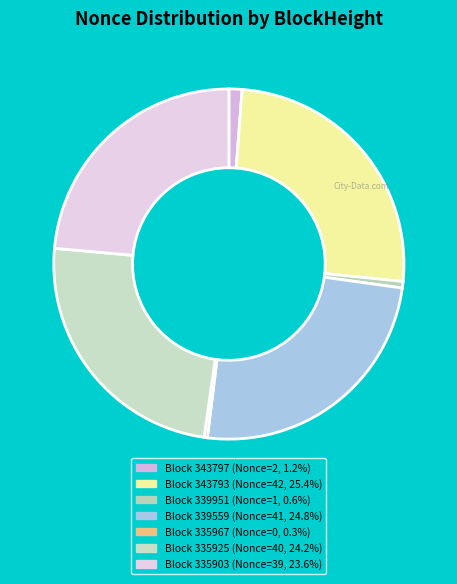

How many slices are in this pie chart?

7